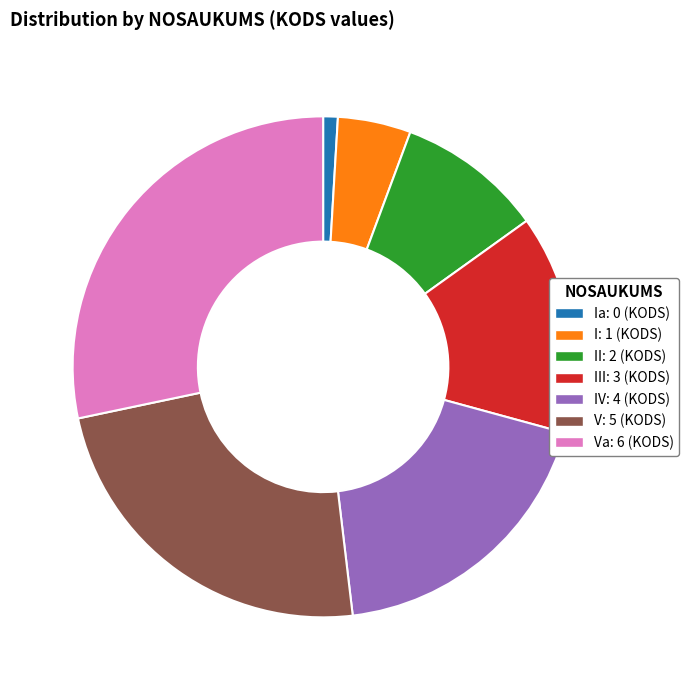

Does any single category account for the majority?

No